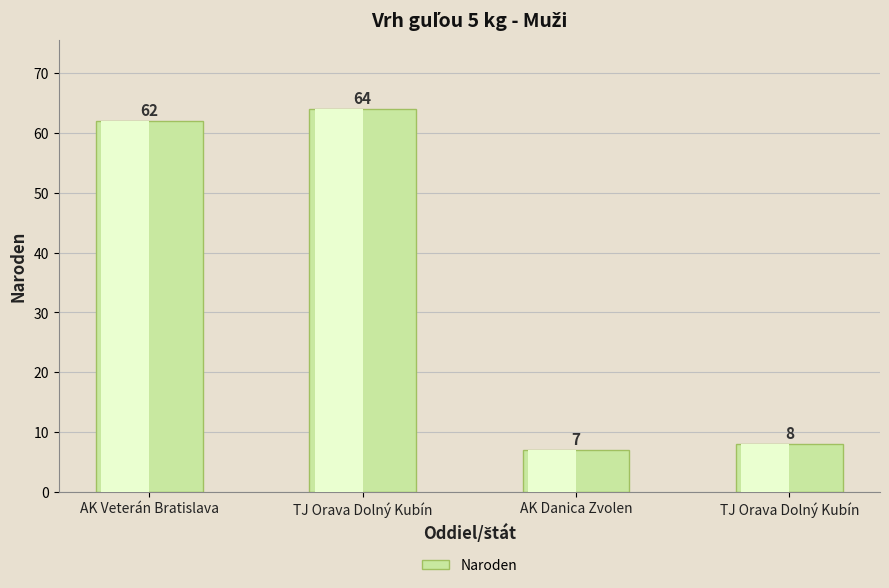

Rank the categories by value from lowest to highest.

AK Danica Zvolen, TJ Orava Dolný Kubín, AK Veterán Bratislava, TJ Orava Dolný Kubín